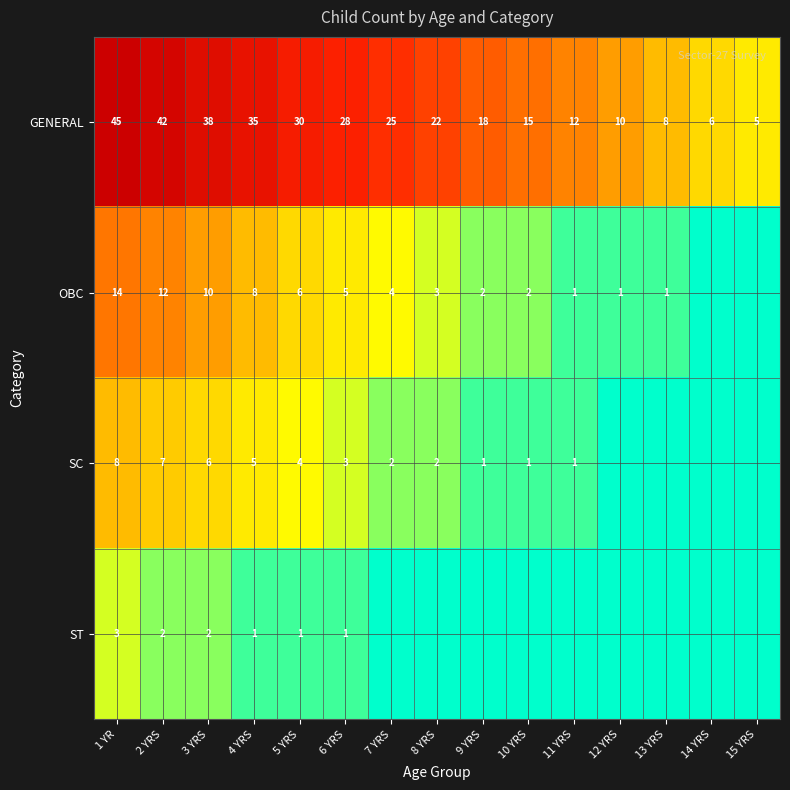

What is the highest value of the GENERAL series?

45